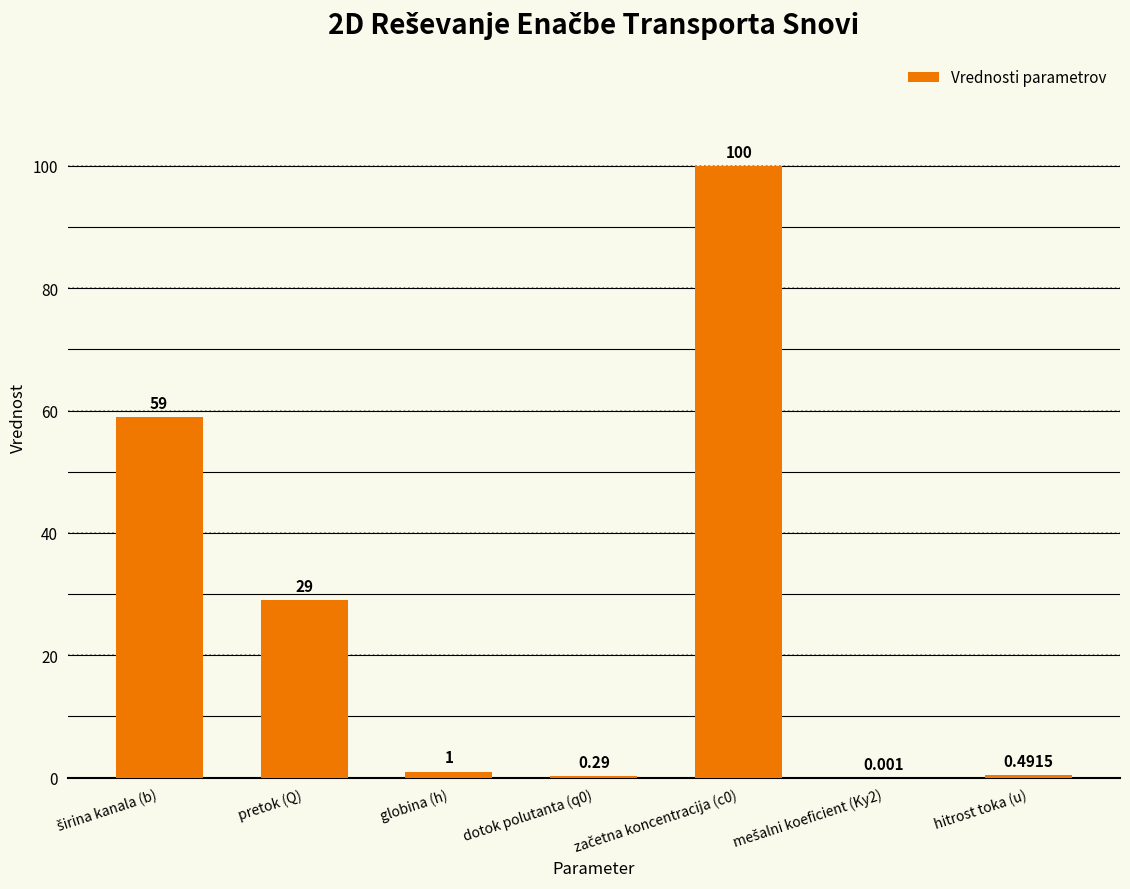

List the labels in order of value, smallest first.

mešalni koeficient (Ky2), dotok polutanta (q0), hitrost toka (u), globina (h), pretok (Q), širina kanala (b), začetna koncentracija (c0)